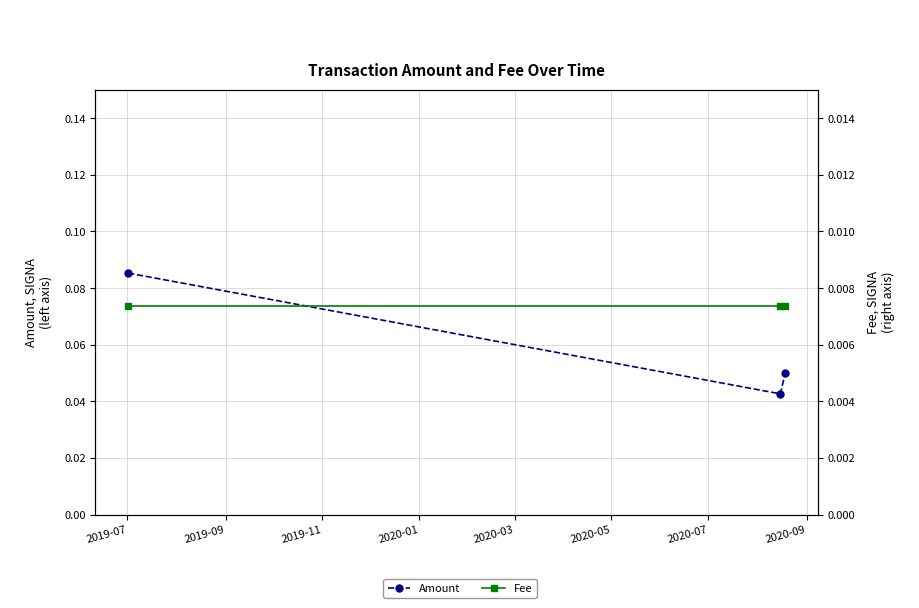

Rank the series by their average value, from lowest to highest.

Fee, Amount